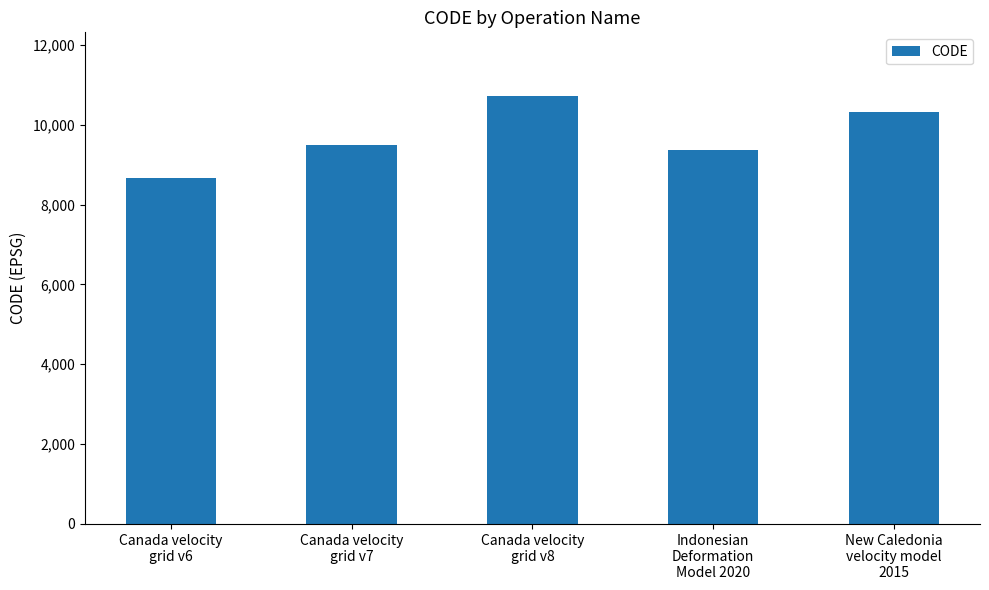

At which label is the value closest to 9691?

Canada velocity
grid v7